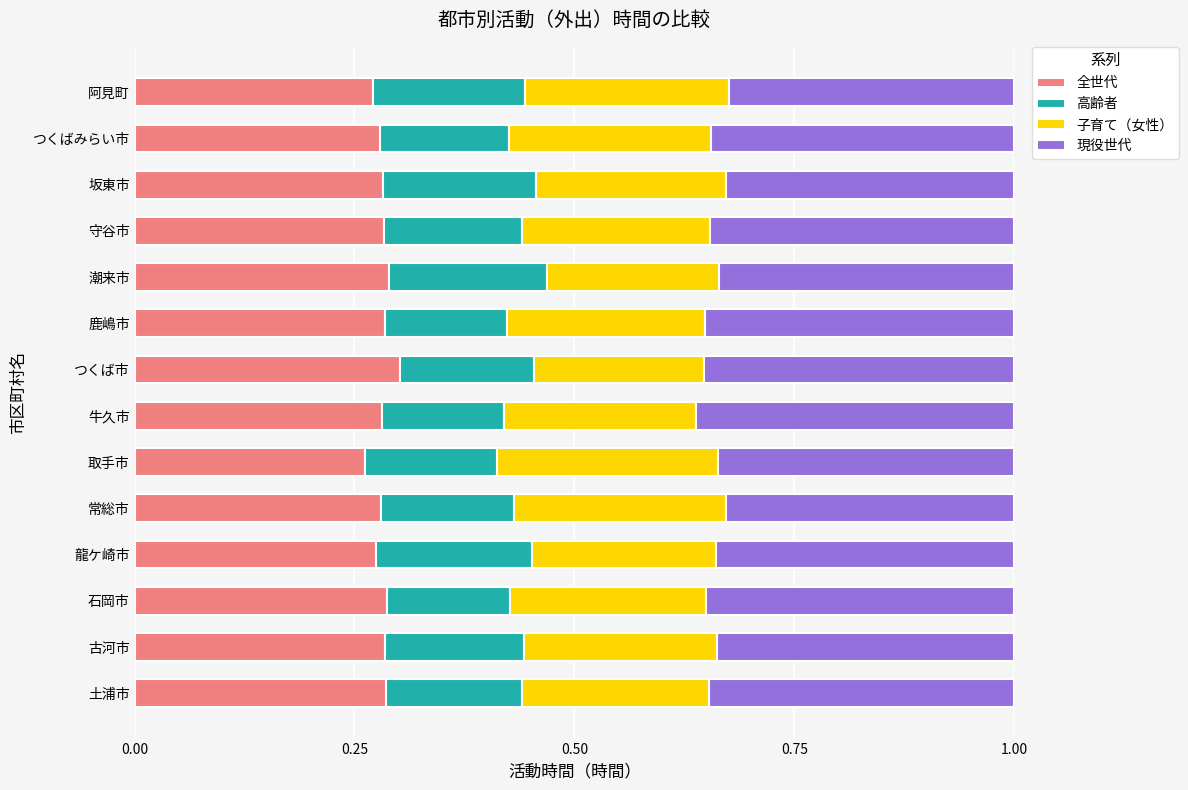

Count the 全世代 values in the range 0 to 1.

14